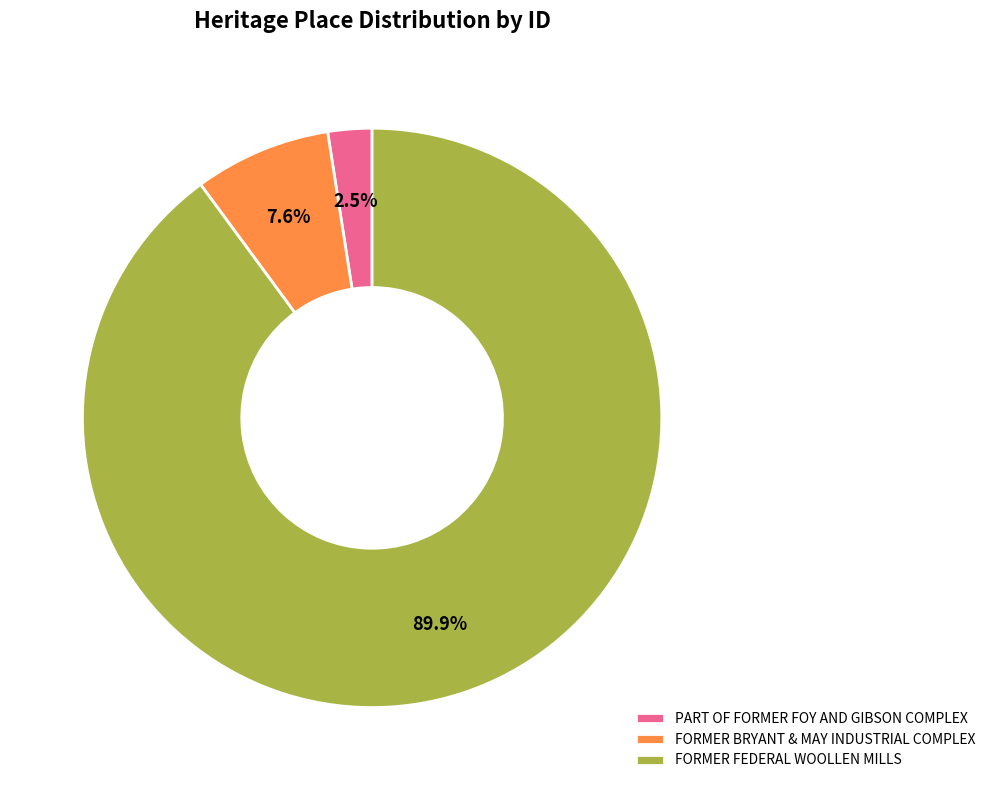

To the nearest percent, what is the difference between the largest and smallest slice percentages?

87%